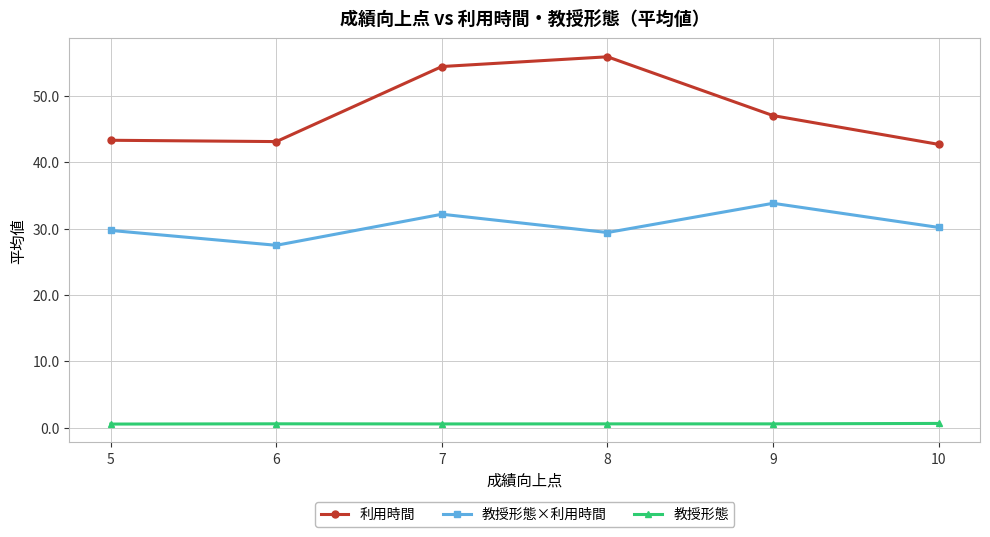

At which category does 教授形態×利用時間 reach its first local valley?

6